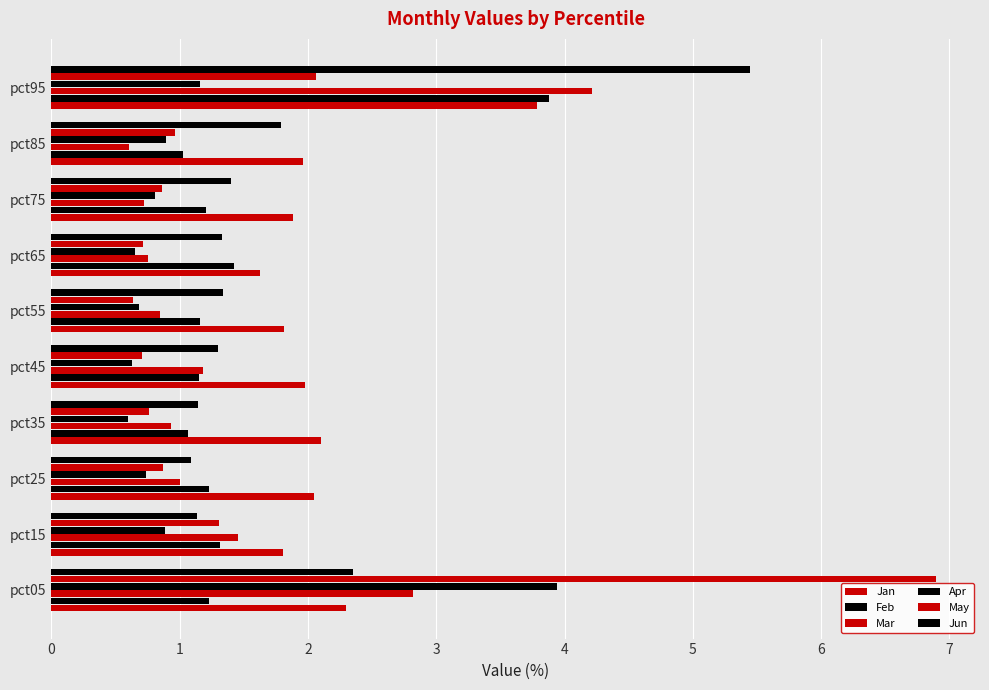

How many categories are shown in the chart?

10